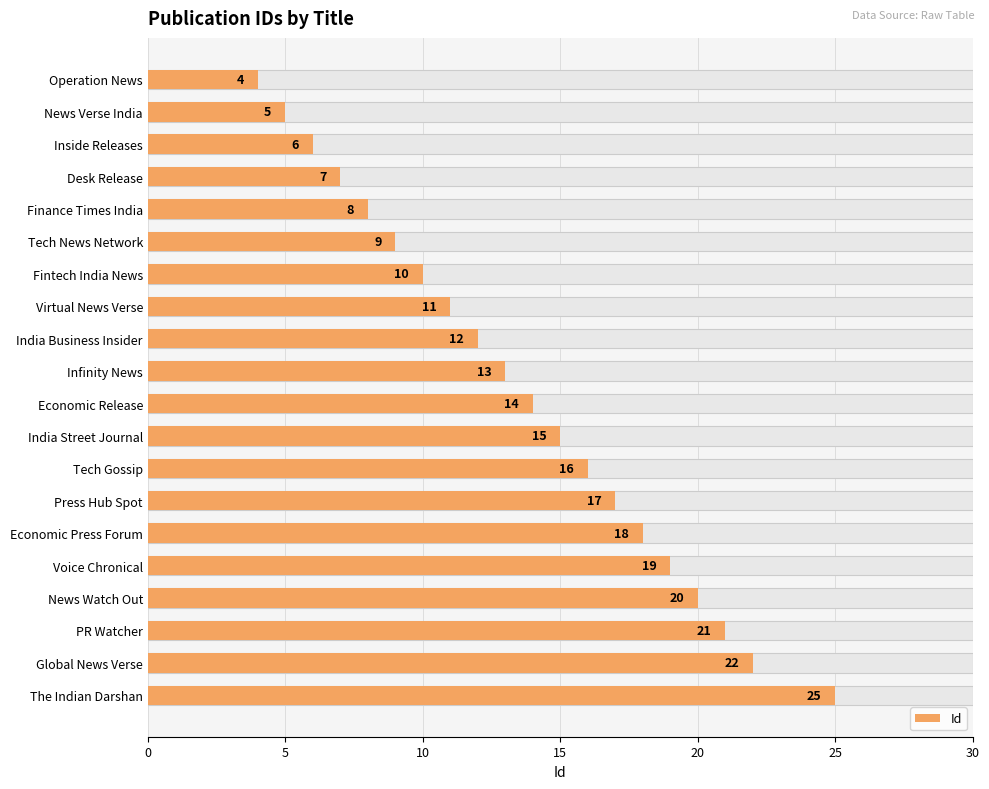

What value does the data have at Economic Release, to the nearest 10?

10